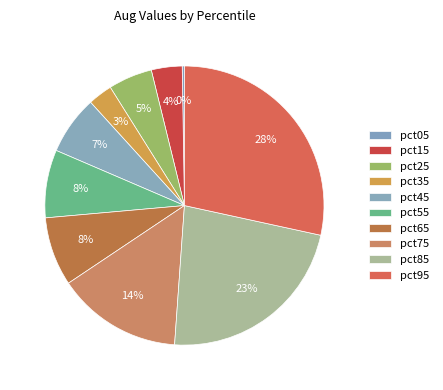

The pct65 slice represents 1% of the pie. True or false?

False